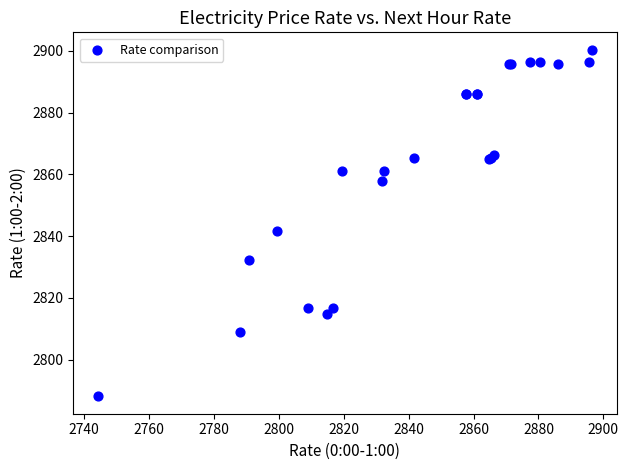

What Y value in the scatter plot is closest to 2844?

2841.6